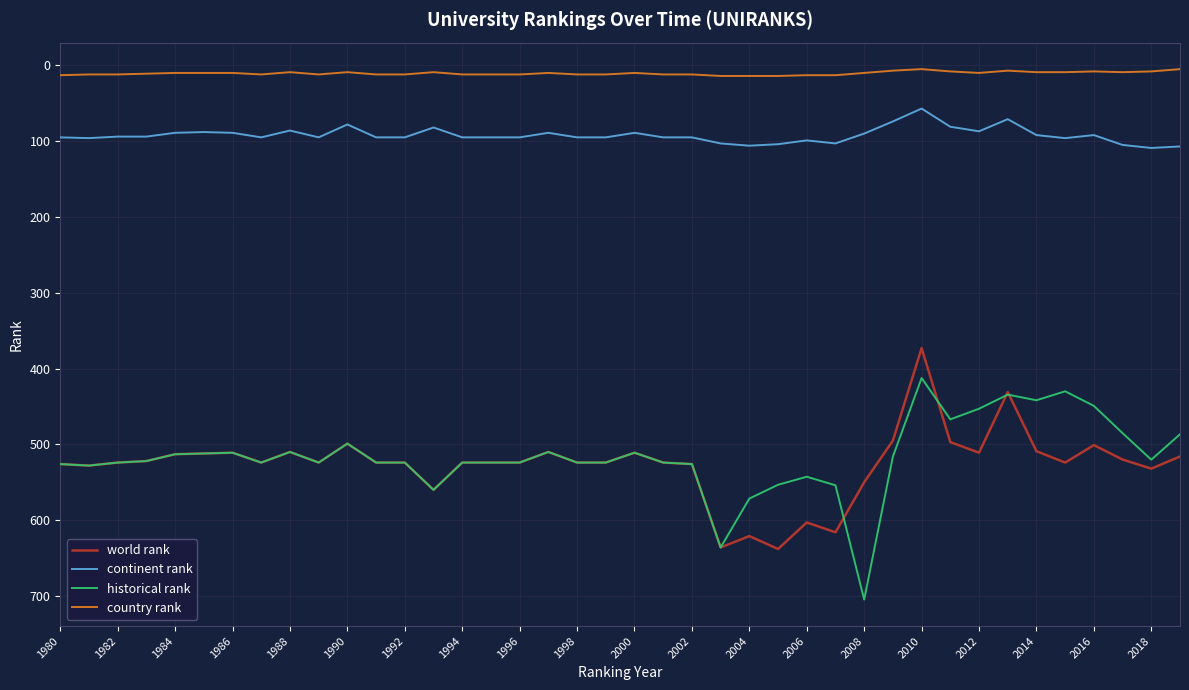

True or false: world rank and country rank cross at least once.

False